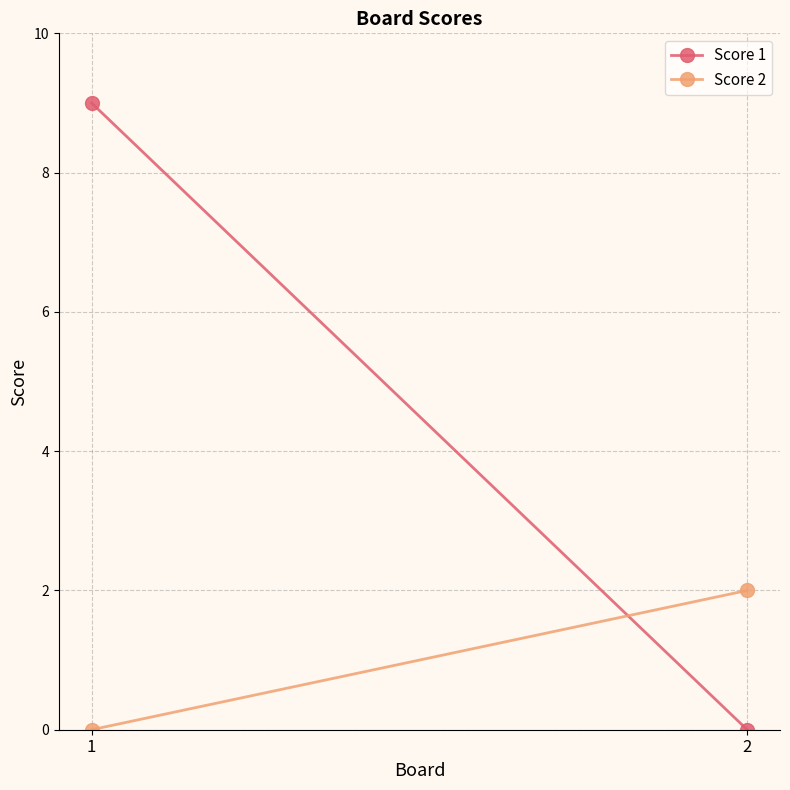

How many Score 1 values are between 0 and 9?

2